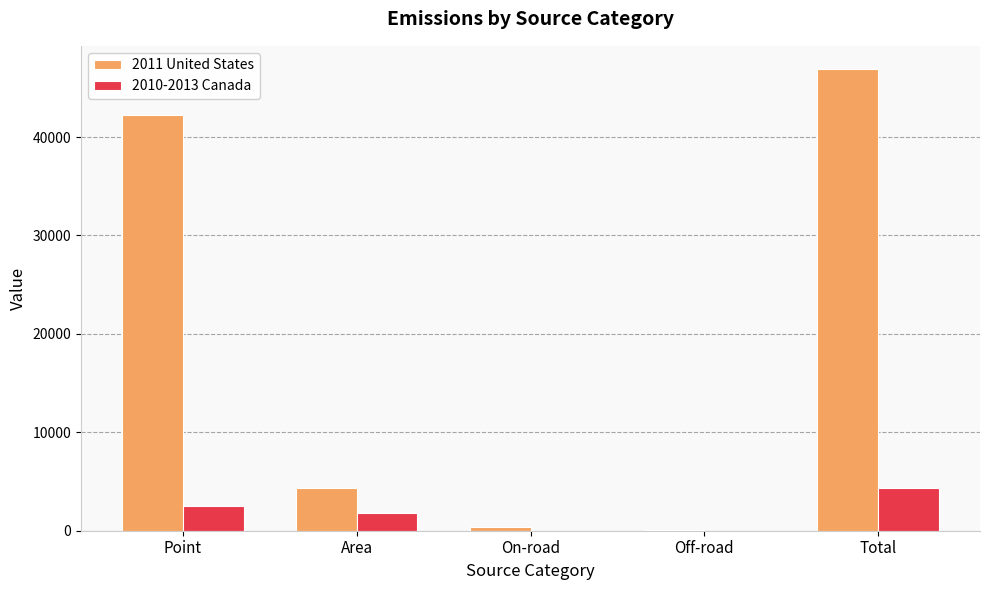

What is the maximum value shown in the chart?

46922.0